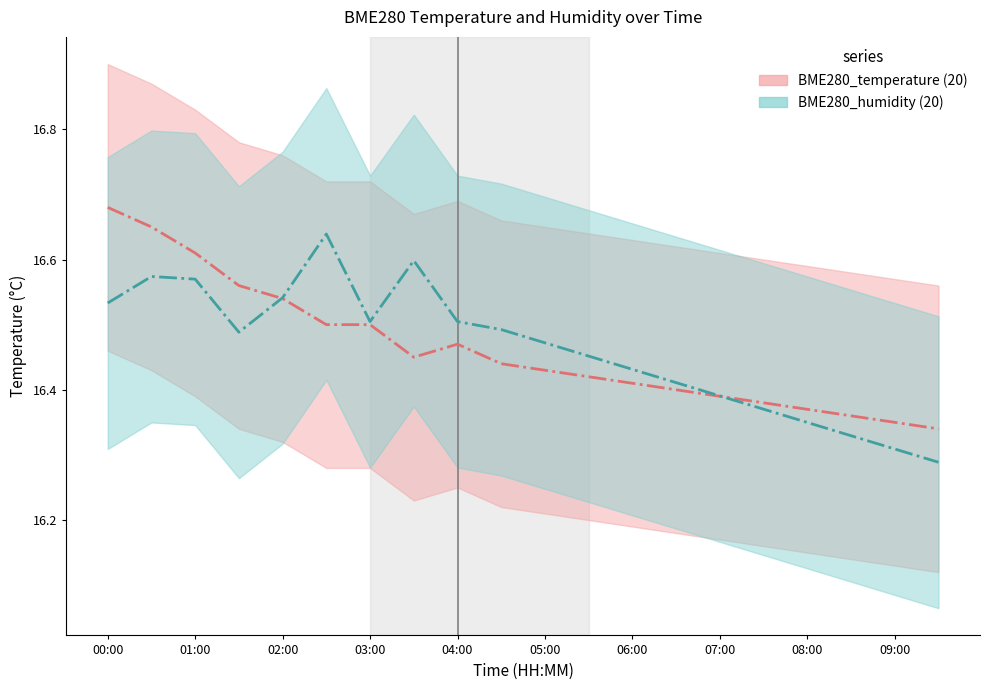

What is the sum of all BME280_humidity_line values?

329.2